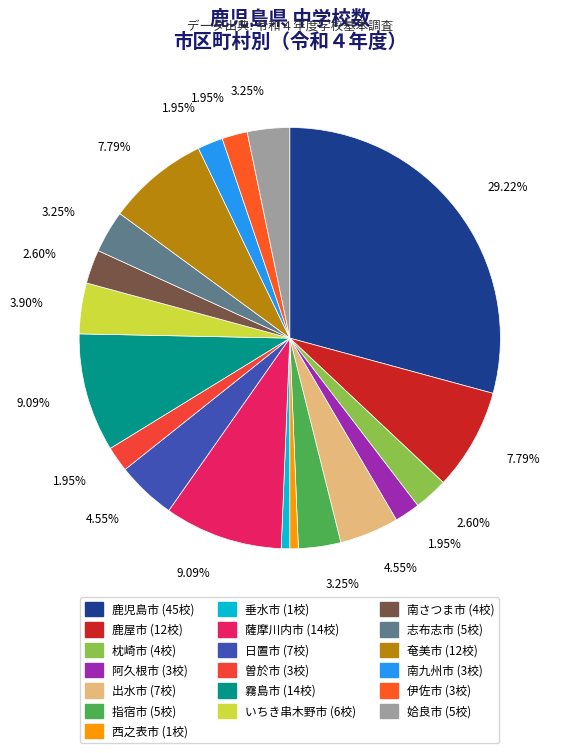

Does 志布志市 account for over 50% of the chart?

No